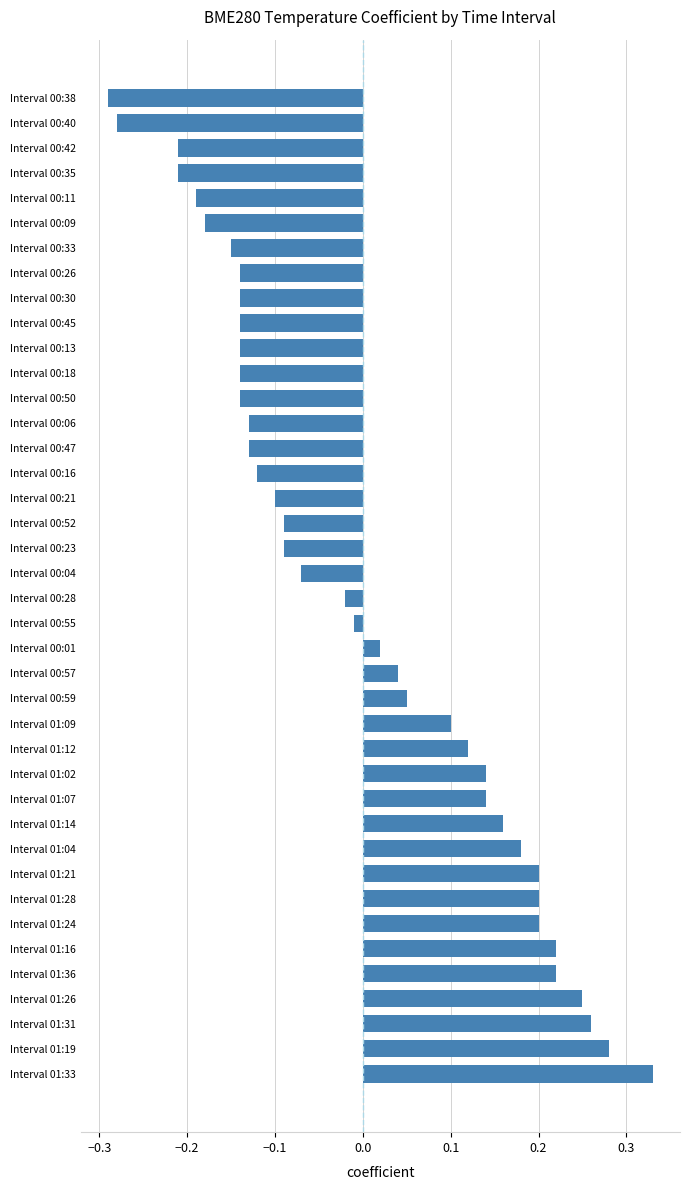

Which label corresponds to the largest value in the chart?

Interval 01:33